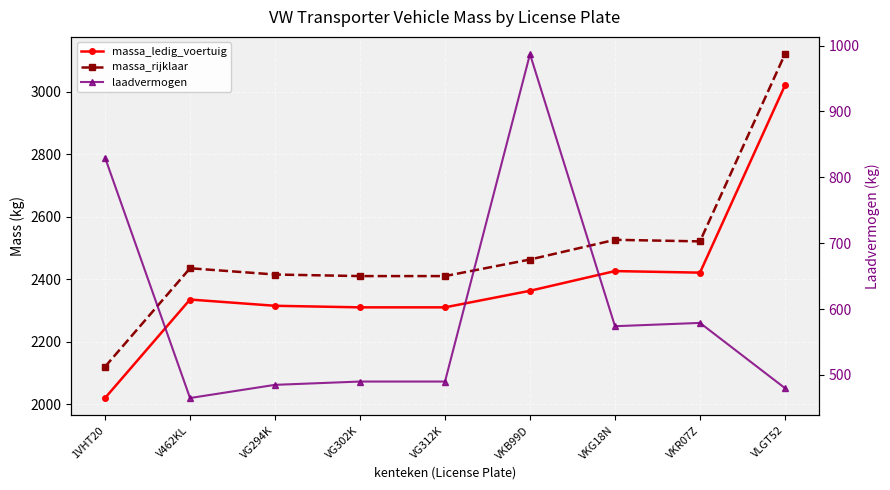

What is the value of the massa_ledig_voertuig point at the 2nd from the left?

2335